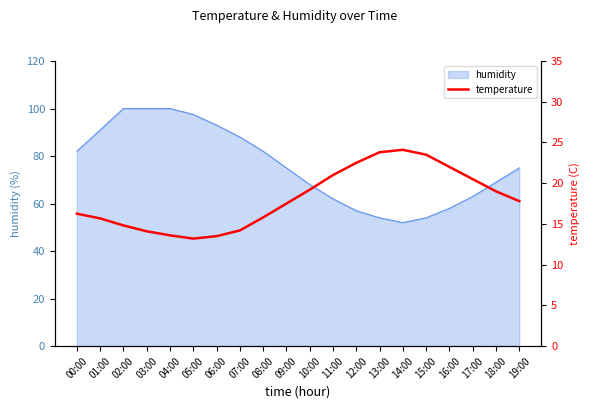

What is the label of the 10th point from the left?

09:00